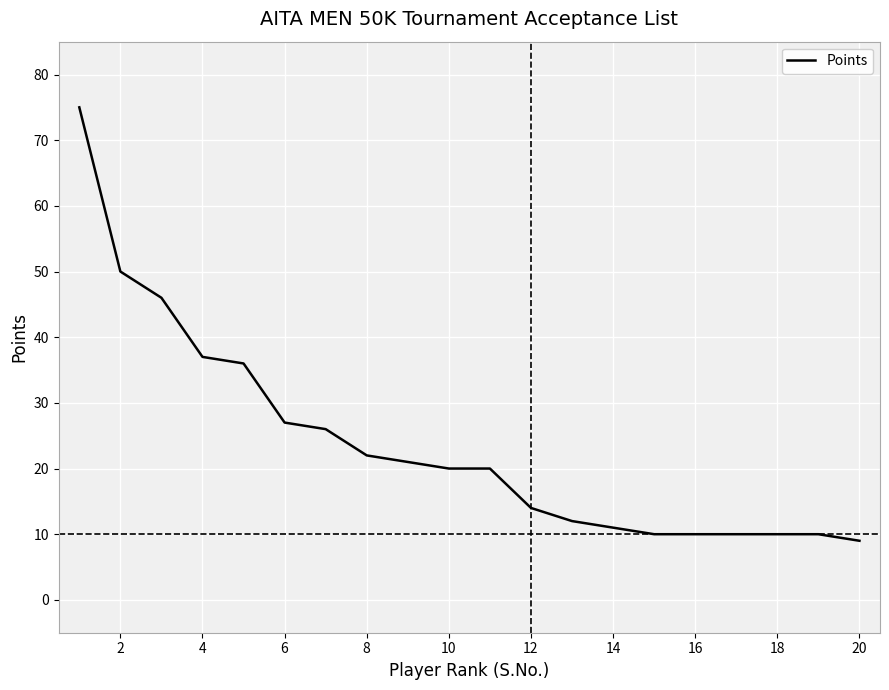

What is the difference between the maximum and minimum values?

66